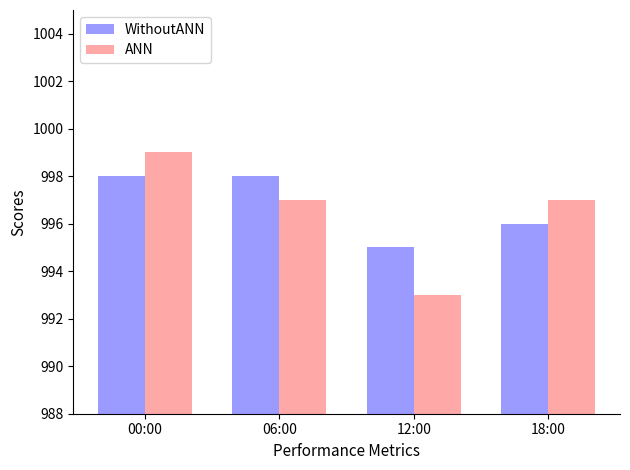

Reading left to right, what are all the values shown in this chart?

WithoutANN: 00:00=998	06:00=998	12:00=995	18:00=996
ANN: 00:00=999	06:00=997	12:00=993	18:00=997